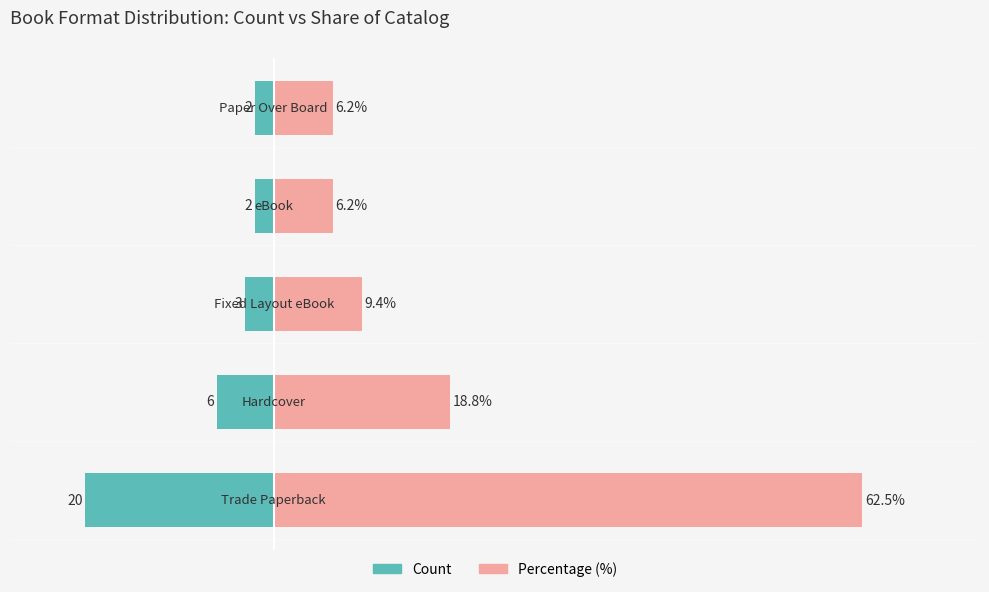

How many bars are there in each group?

2